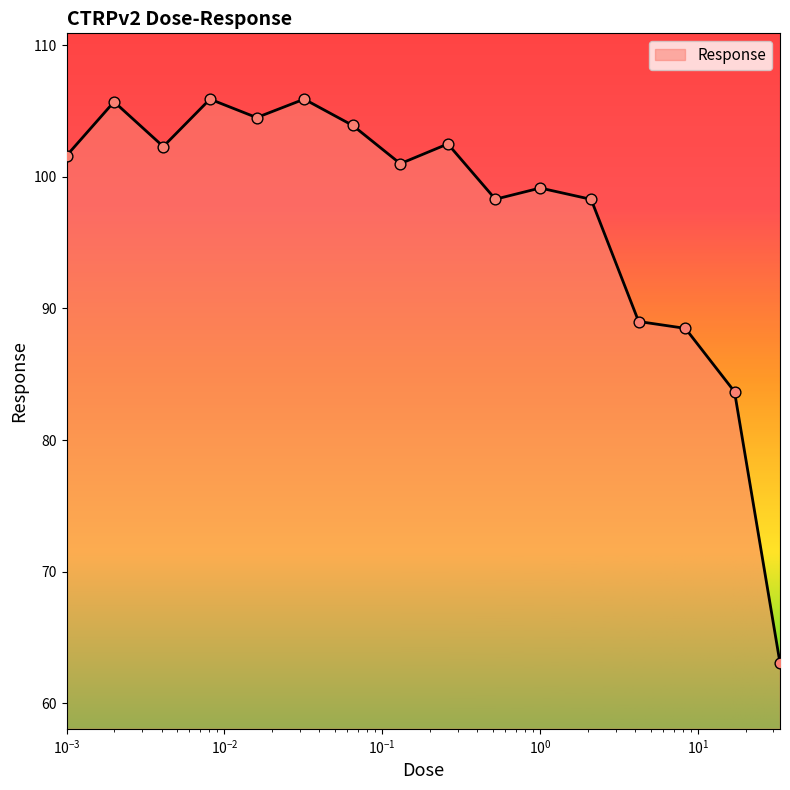

What is the maximum value shown in the chart?

105.9